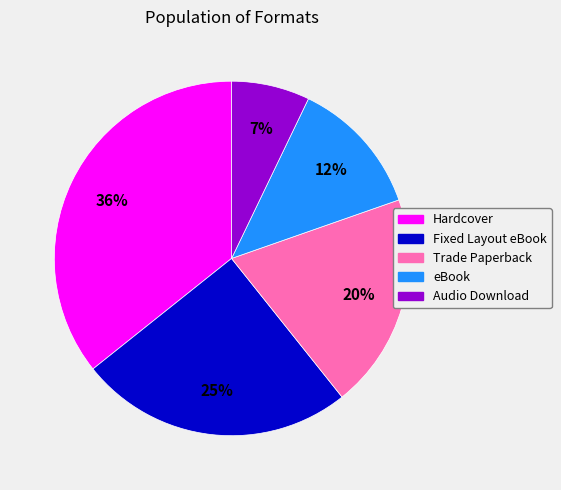

Which category has the biggest portion of the pie?

Hardcover